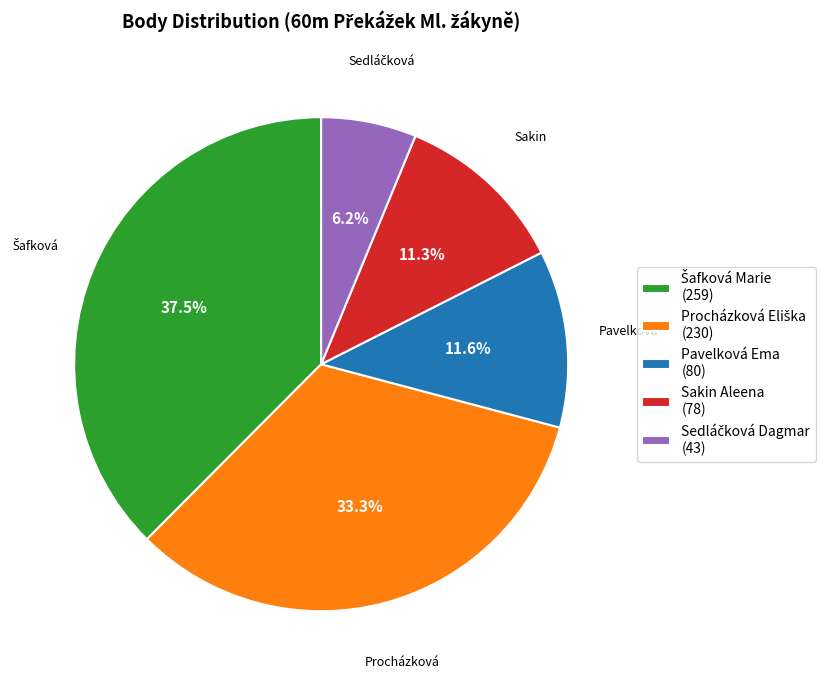

Does Sakin Aleena represent more than half of the total?

No